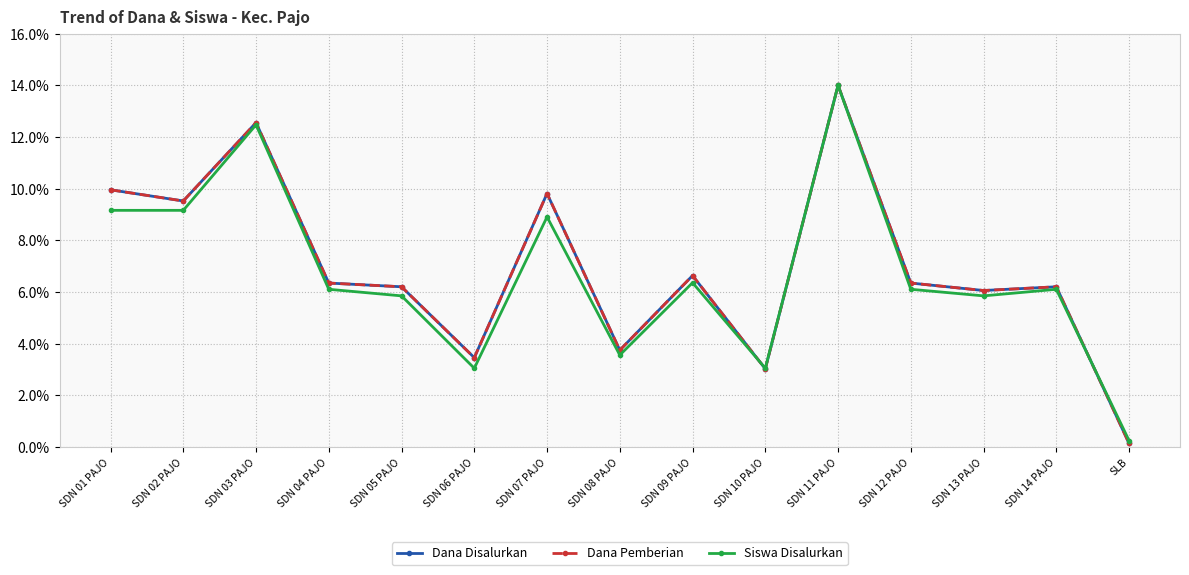

At which label is Dana Disalurkan closest to 7?

SDN 09 PAJO